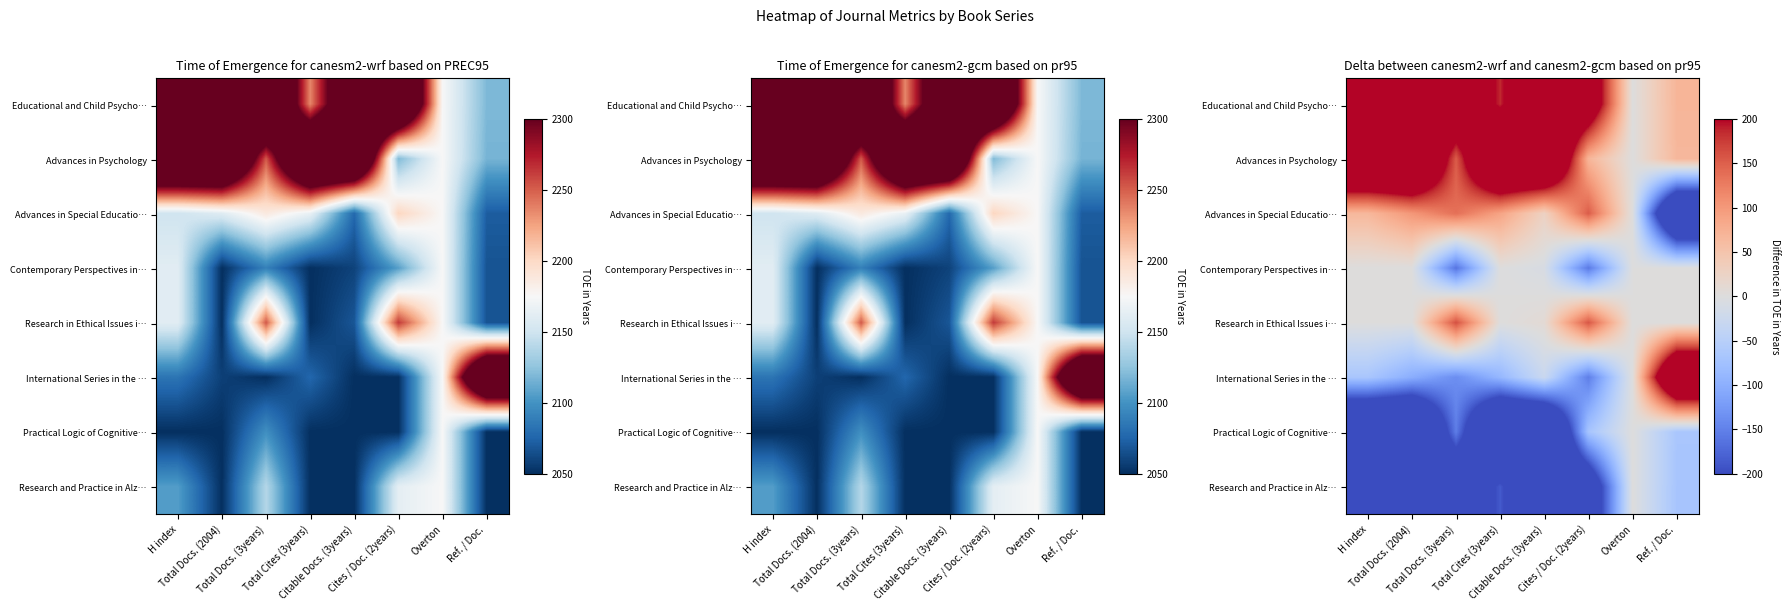

True or false: Advances in Psychology has a value of 98.0 at Ref. / Doc..

False